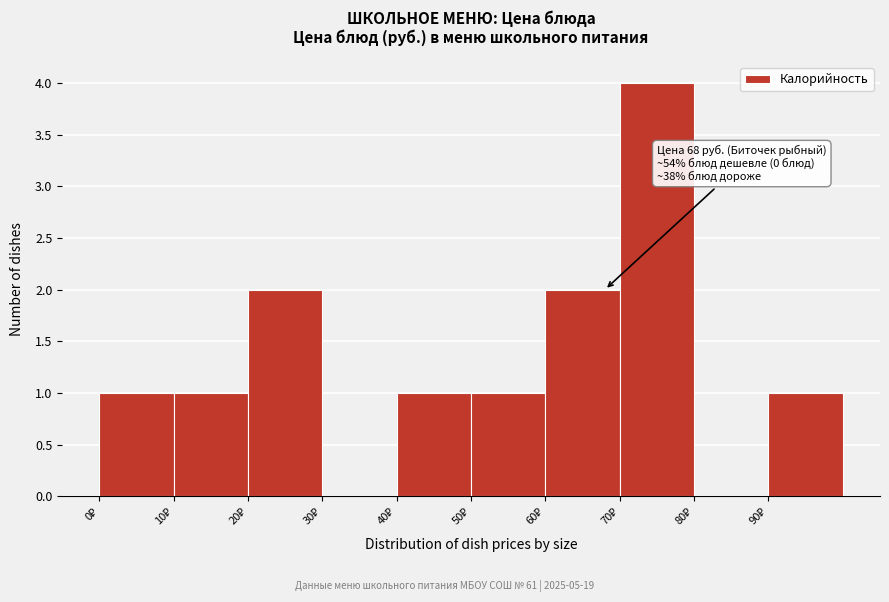

Which range on the x-axis has the tallest bar?

70 to 80